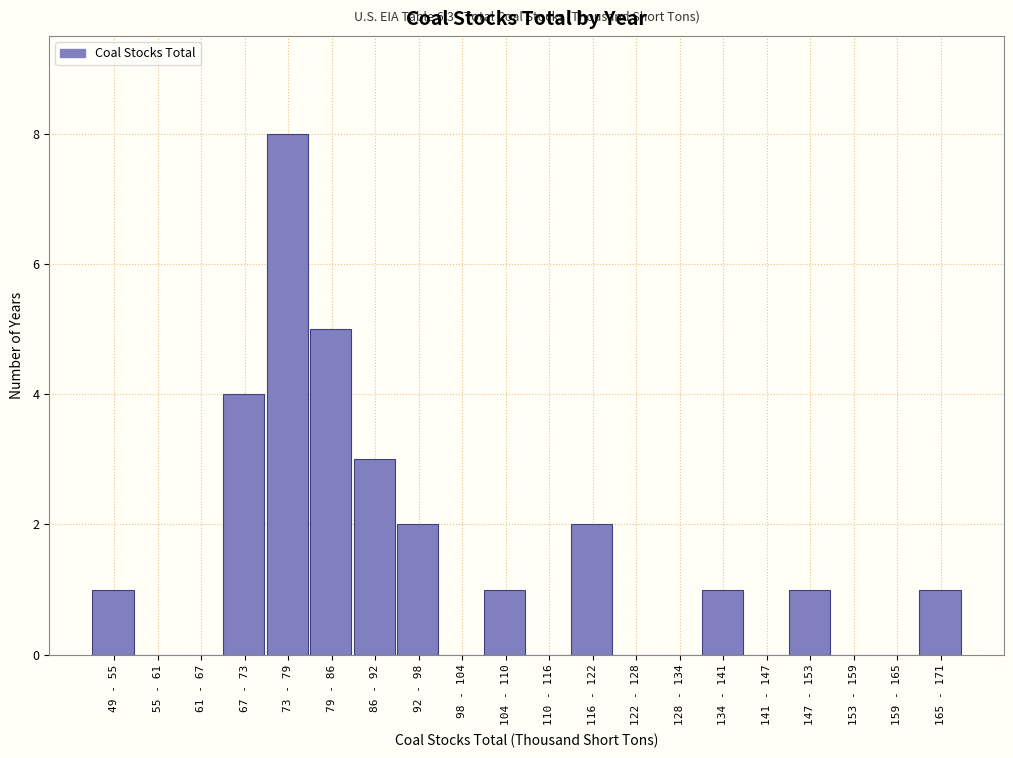

Reading right to left, list all the values displayed in this chart.

165 - 171=1	159 - 165=0	153 - 159=0	147 - 153=1	141 - 147=0	134 - 141=1	128 - 134=0	122 - 128=0	116 - 122=2	110 - 116=0	104 - 110=1	98 - 104=0	92 - 98=2	86 - 92=3	79 - 86=5	73 - 79=8	67 - 73=4	61 - 67=0	55 - 61=0	49 - 55=1